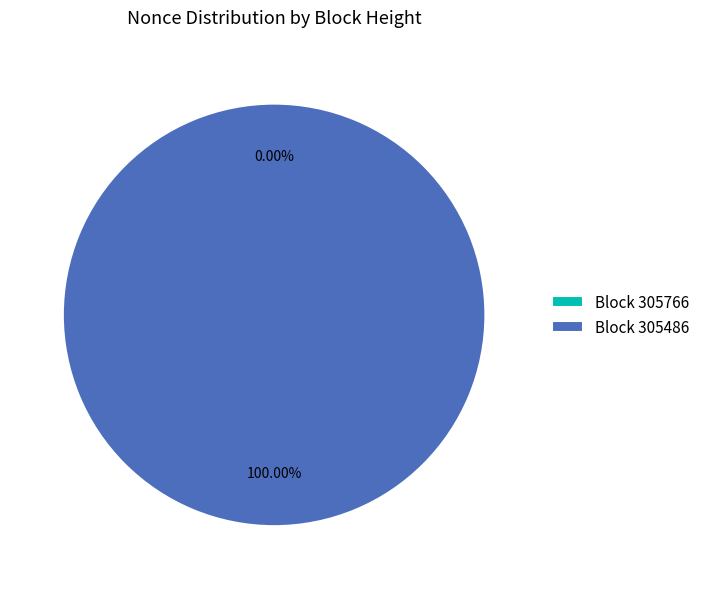

To the nearest percent, what is the average slice percentage?

50%